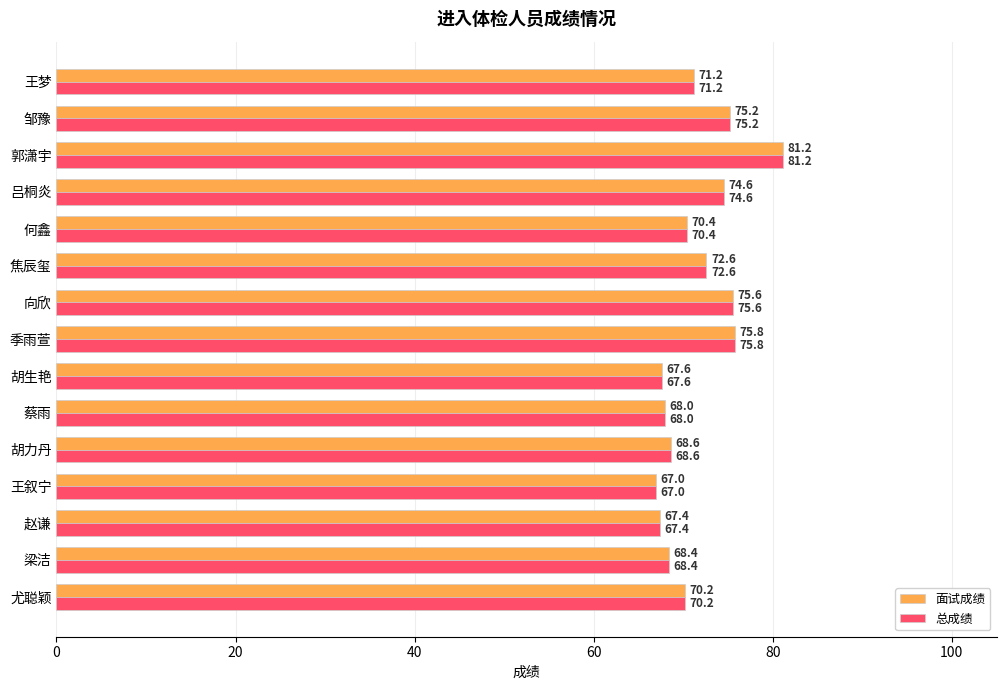

At which label is 总成绩 closest to 74?

吕桐炎